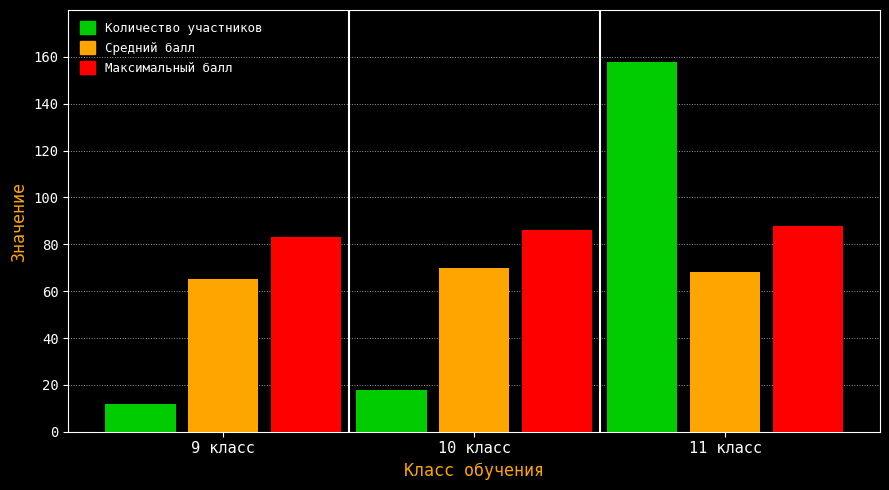

What is the label of the 2nd bar from the right?

10 класс